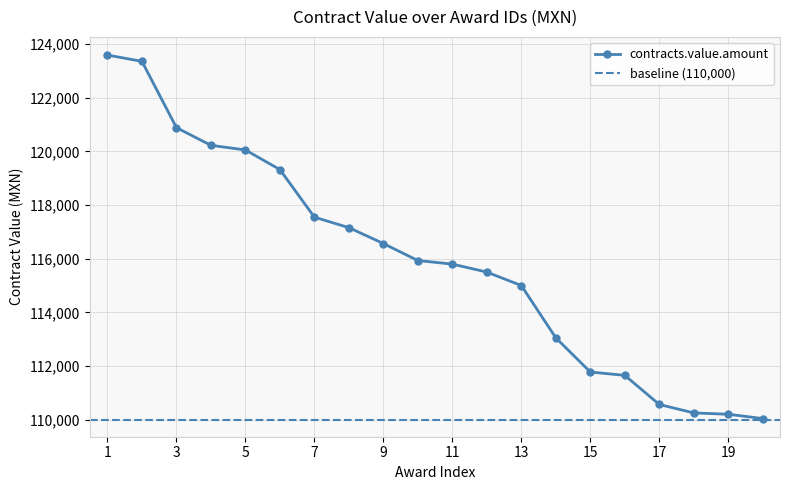

What is the lowest value of the contracts.value.amount series?

110040.0